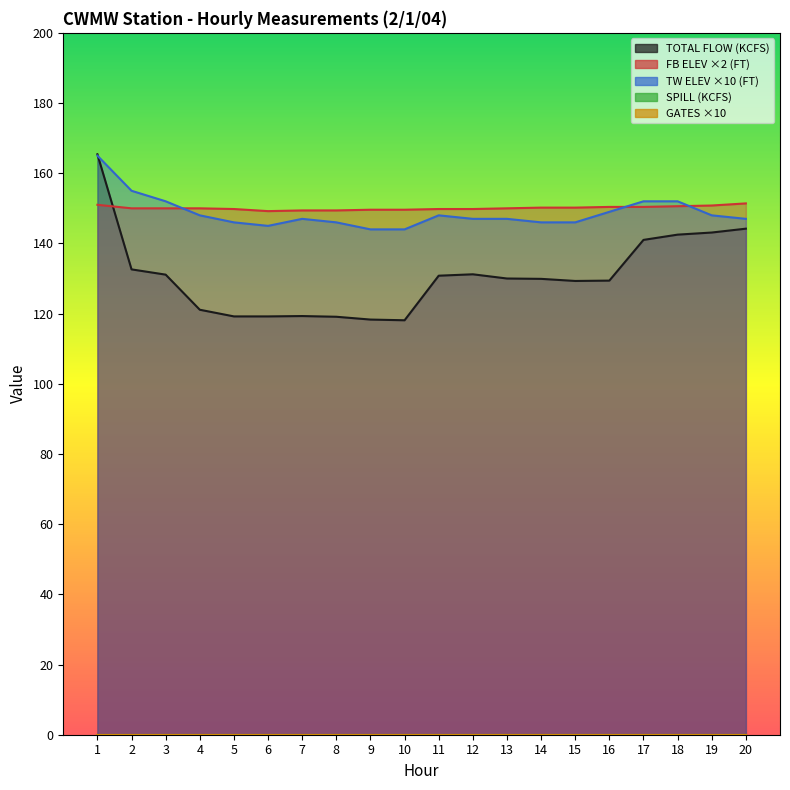

In FB ELEV (FT), how many points are lower than both neighbors (excluding endpoints)?

1